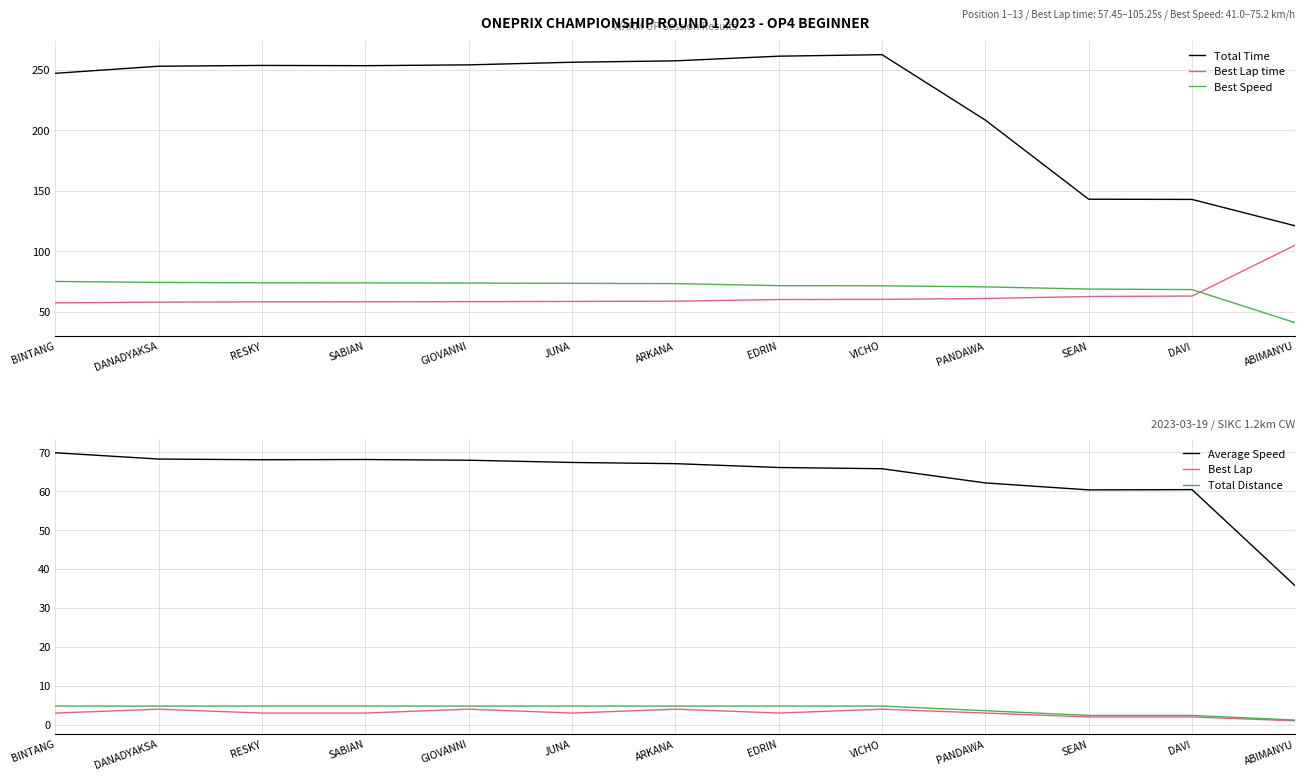

True or false: Best Speed and Best Lap intersect in this chart.

False